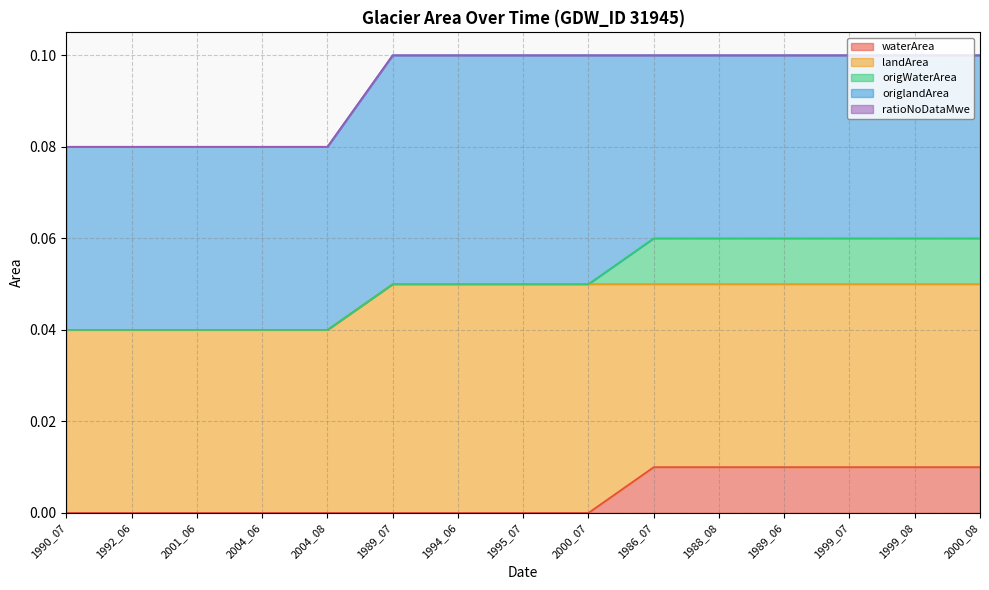

Reading left to right, what are all the values shown in this chart?

waterArea: 1990_07=0.0	1992_06=0.0	2001_06=0.0	2004_06=0.0	2004_08=0.0	1989_07=0.0	1994_06=0.0	1995_07=0.0	2000_07=0.0	1986_07=0.0	1988_08=0.0	1989_06=0.0	1999_07=0.0	1999_08=0.0	2000_08=0.0
landArea: 1990_07=0.0	1992_06=0.0	2001_06=0.0	2004_06=0.0	2004_08=0.0	1989_07=0.1	1994_06=0.1	1995_07=0.1	2000_07=0.1	1986_07=0.0	1988_08=0.0	1989_06=0.0	1999_07=0.0	1999_08=0.0	2000_08=0.0
origWaterArea: 1990_07=0.0	1992_06=0.0	2001_06=0.0	2004_06=0.0	2004_08=0.0	1989_07=0.0	1994_06=0.0	1995_07=0.0	2000_07=0.0	1986_07=0.0	1988_08=0.0	1989_06=0.0	1999_07=0.0	1999_08=0.0	2000_08=0.0
origlandArea: 1990_07=0.0	1992_06=0.0	2001_06=0.0	2004_06=0.0	2004_08=0.0	1989_07=0.1	1994_06=0.1	1995_07=0.1	2000_07=0.1	1986_07=0.0	1988_08=0.0	1989_06=0.0	1999_07=0.0	1999_08=0.0	2000_08=0.0
ratioNoDataMwe: 1990_07=0.0	1992_06=0.0	2001_06=0.0	2004_06=0.0	2004_08=0.0	1989_07=0.0	1994_06=0.0	1995_07=0.0	2000_07=0.0	1986_07=0.0	1988_08=0.0	1989_06=0.0	1999_07=0.0	1999_08=0.0	2000_08=0.0